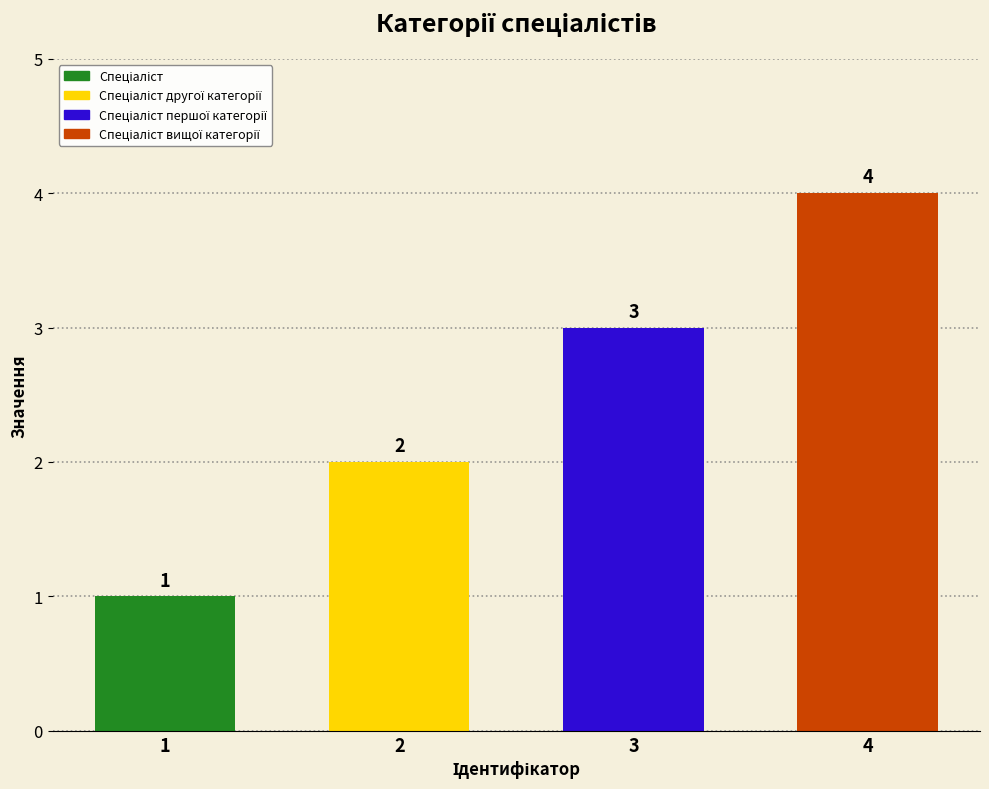

What position from the right is Спеціаліст вищої категорії?

1